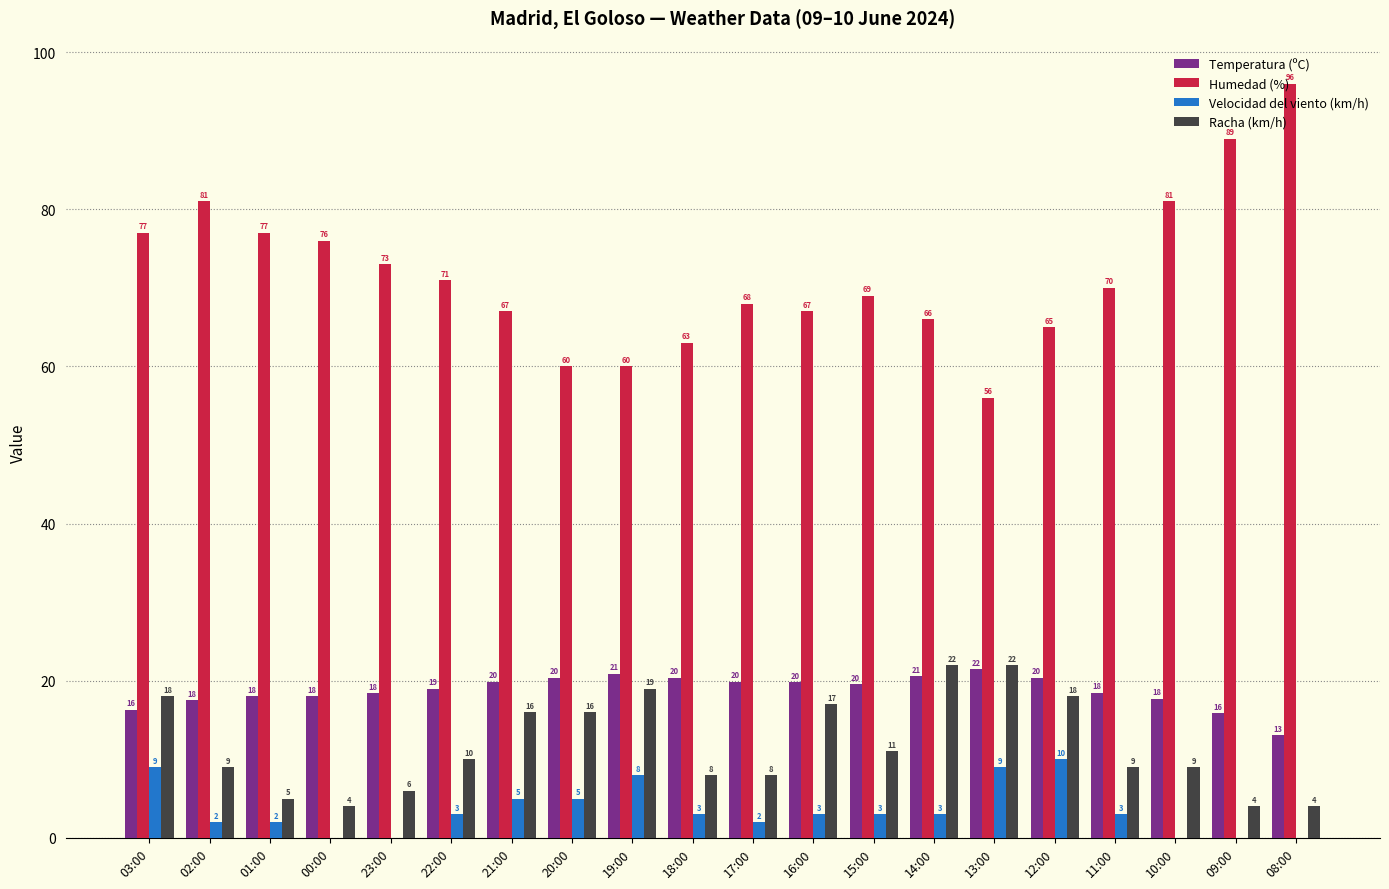

What is the spread (max minus min) of values at 16:00?

64.0